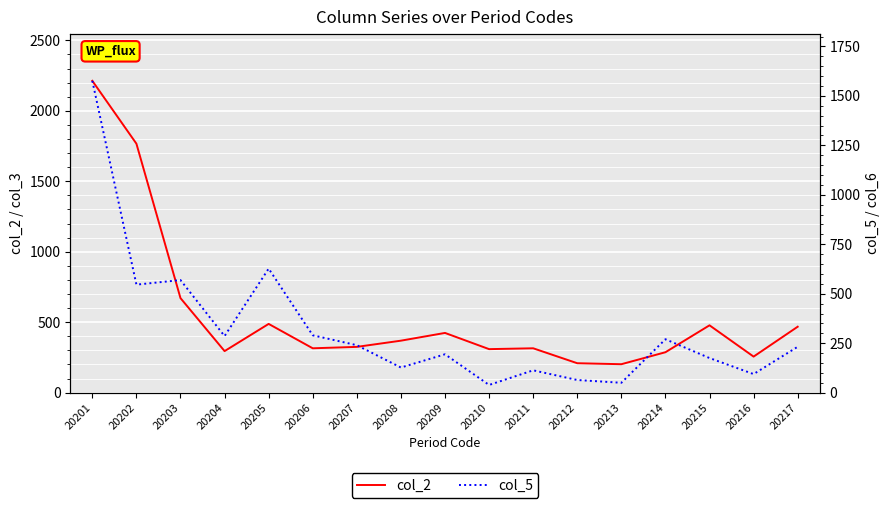

Which series ends up on top after the final intersection of col_5 and col_2?

col_2